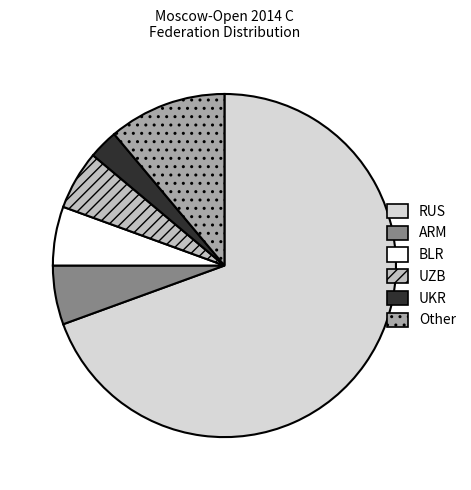

Which slice is the smallest?

UKR